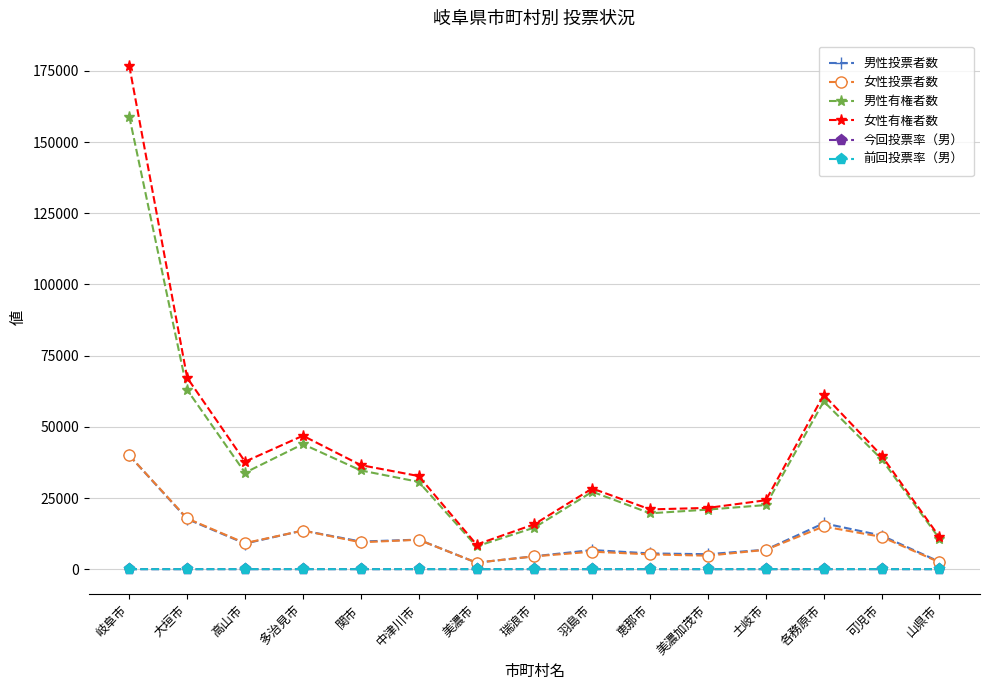

What is the label of the 10th point from the left?

恵那市